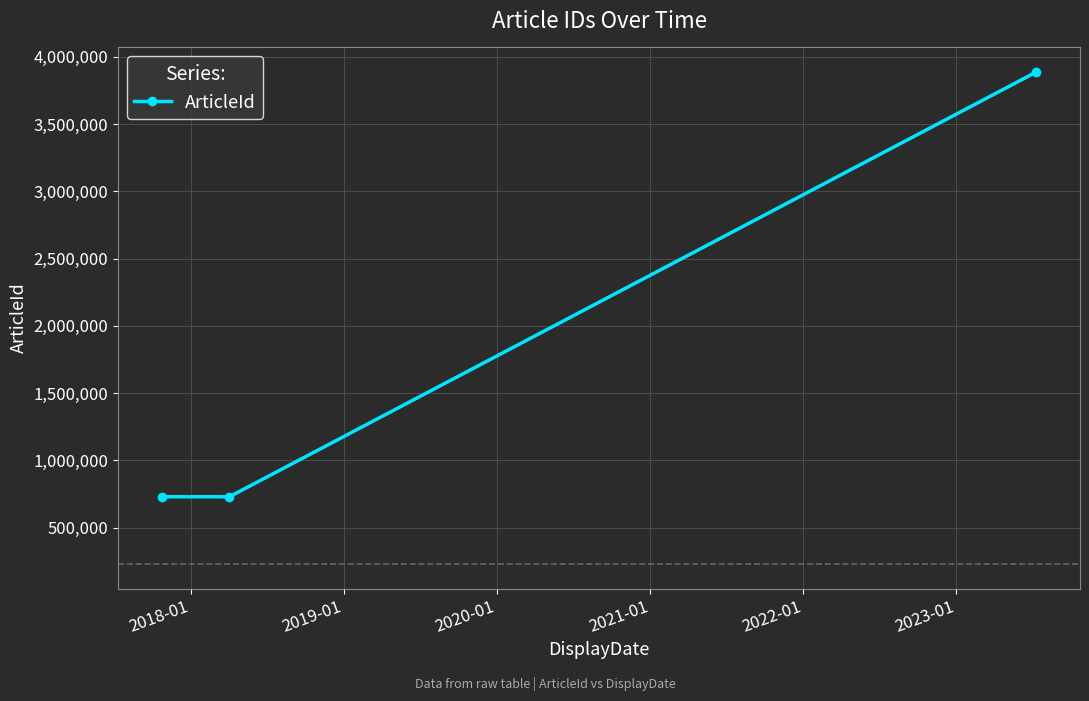

What is the smallest value displayed?

729216